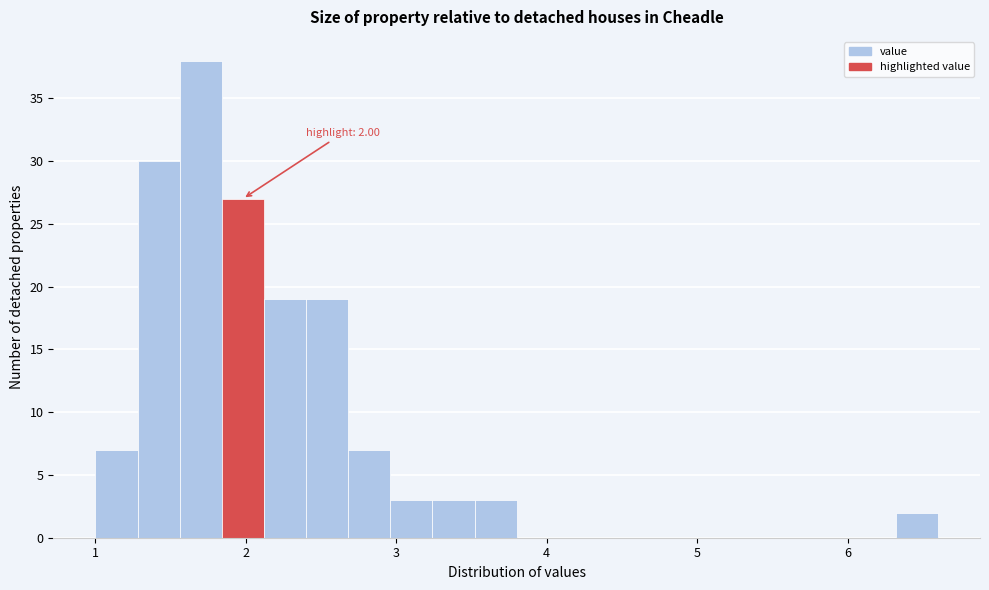

Around what value on the x-axis is the tallest bar? Give the approximate position of its centre, as read against the axis.

1.7